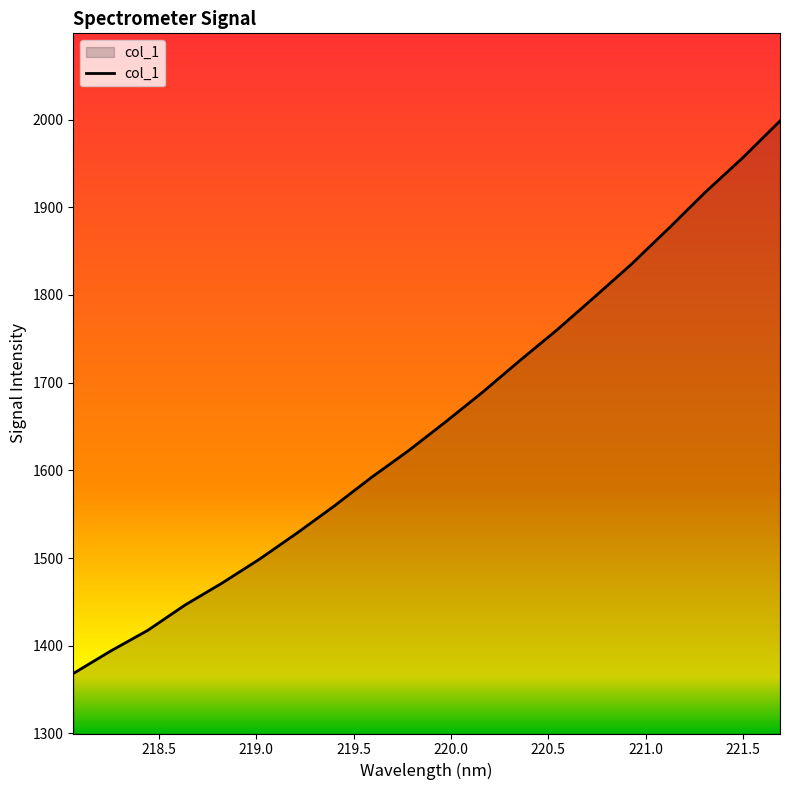

What is the average value?

1655.3